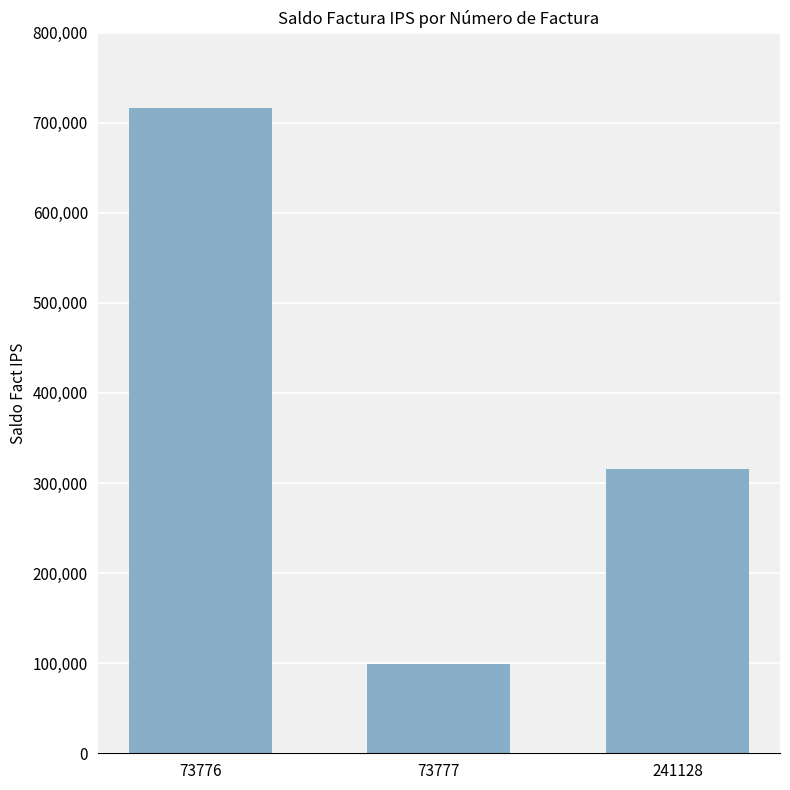

What is the sum of all values?

1131932